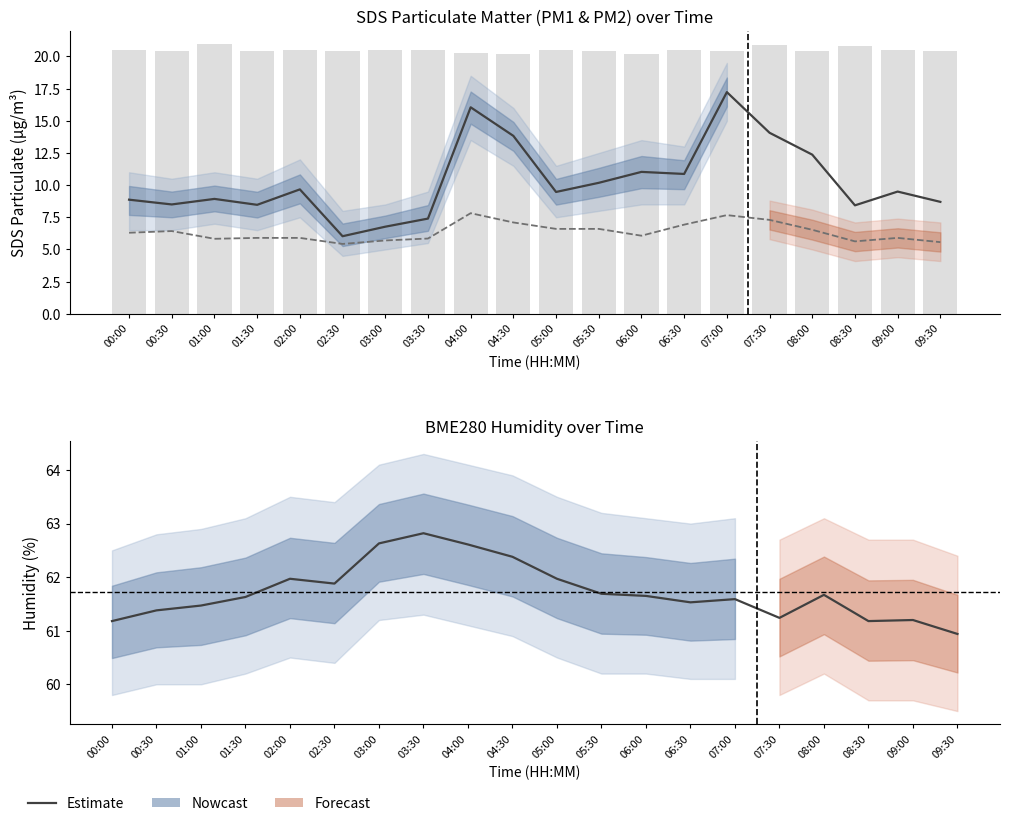

What is the label of the 3rd bar from the left?

01:00